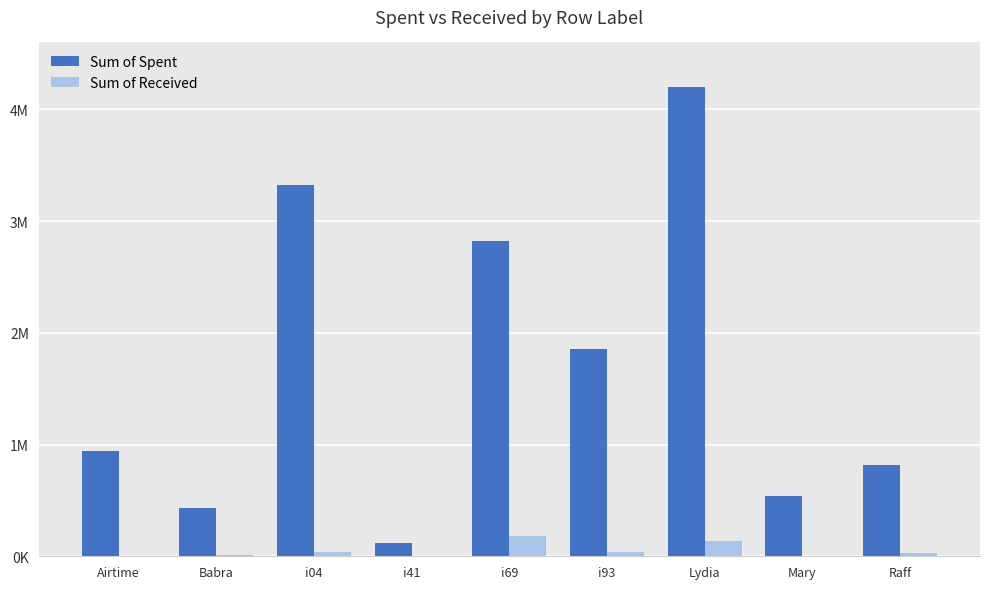

What is the highest value of the Sum of Spent series?

4202900